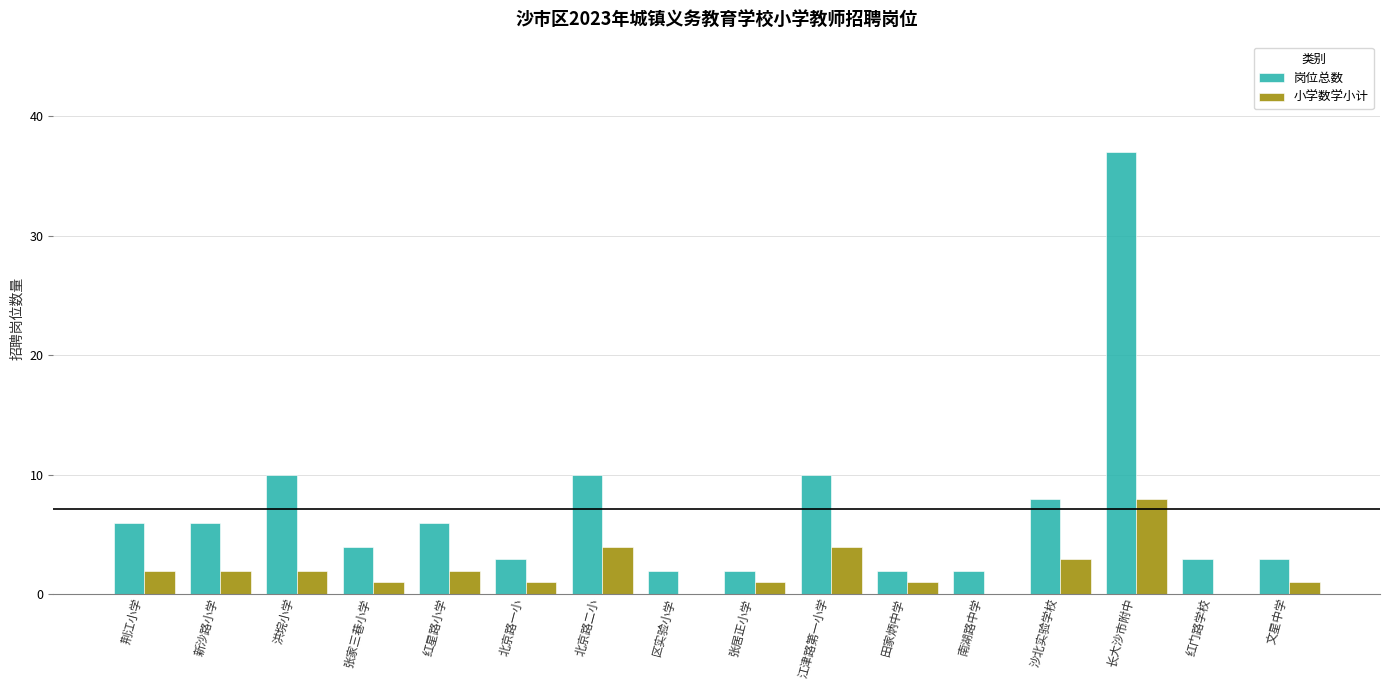

What is the sum of all 岗位总数 values?

114